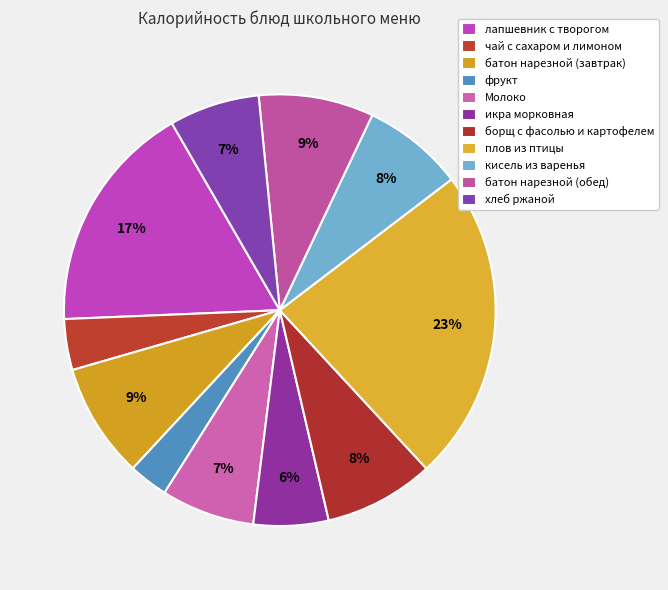

Is Молоко the majority of the pie?

No